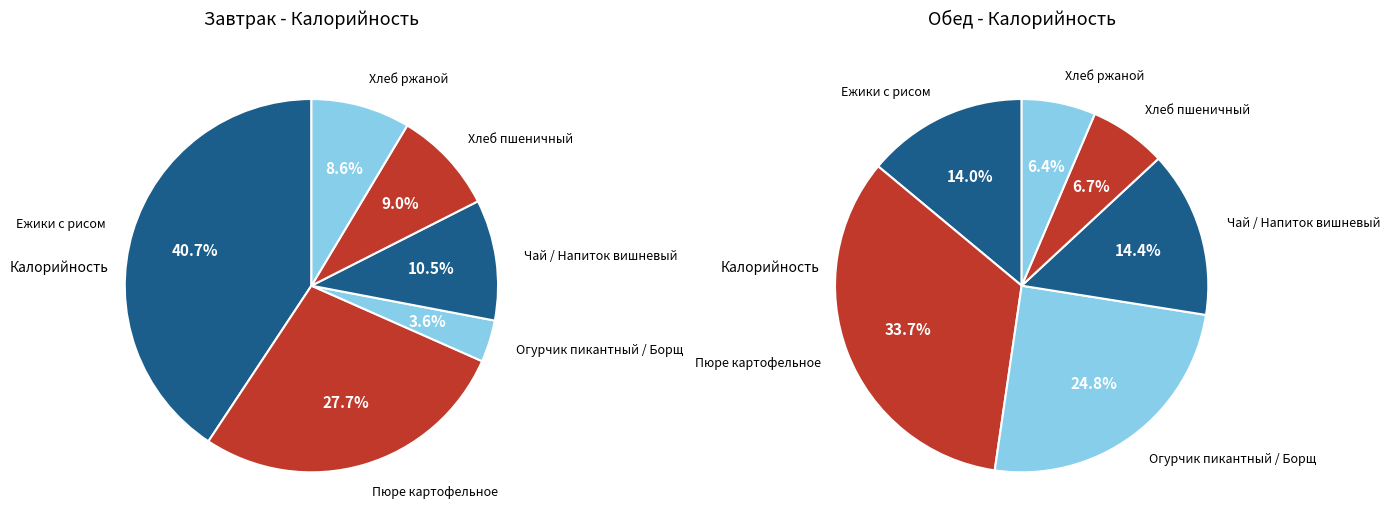

Is it true that Хлеб ржаной is 9% of the pie?

True